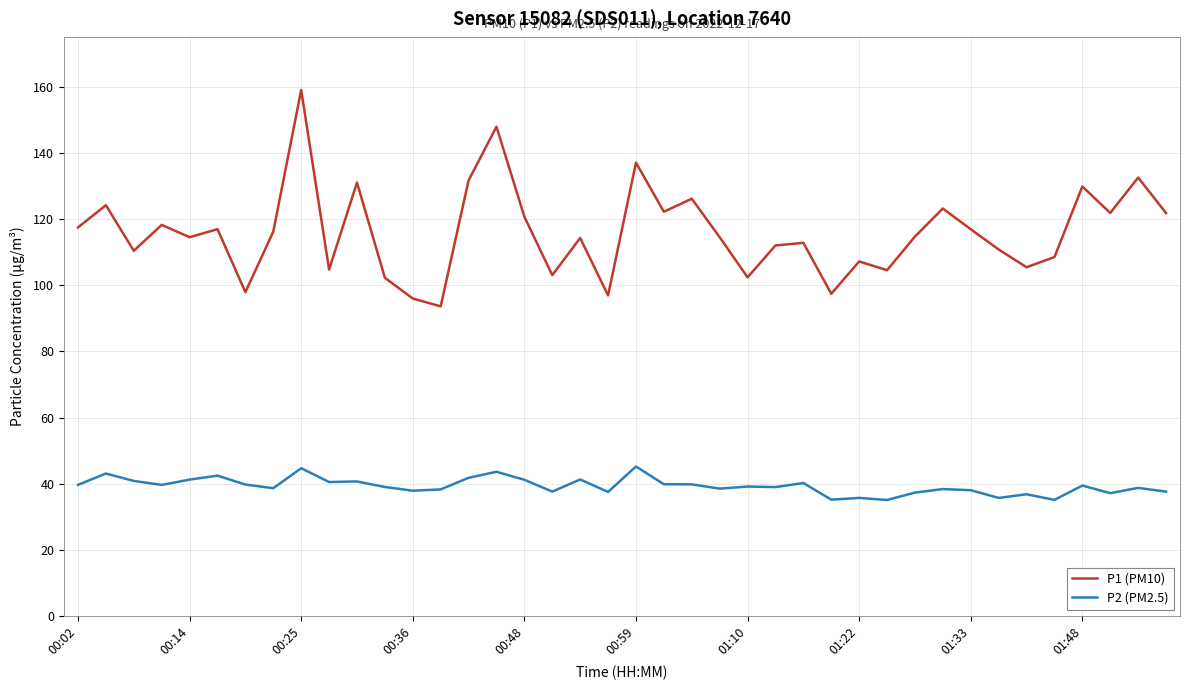

What is the smallest value displayed?

35.1